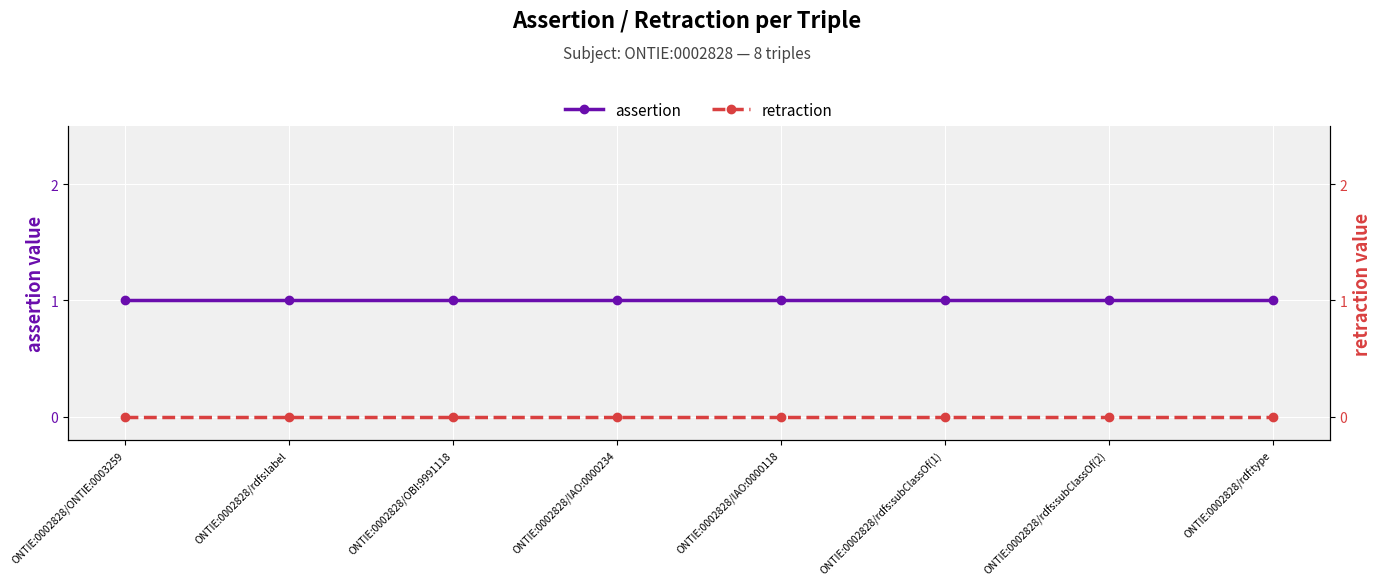

Is it true that assertion equals 1 at ONTIE:0002828/OBI:9991118?

True